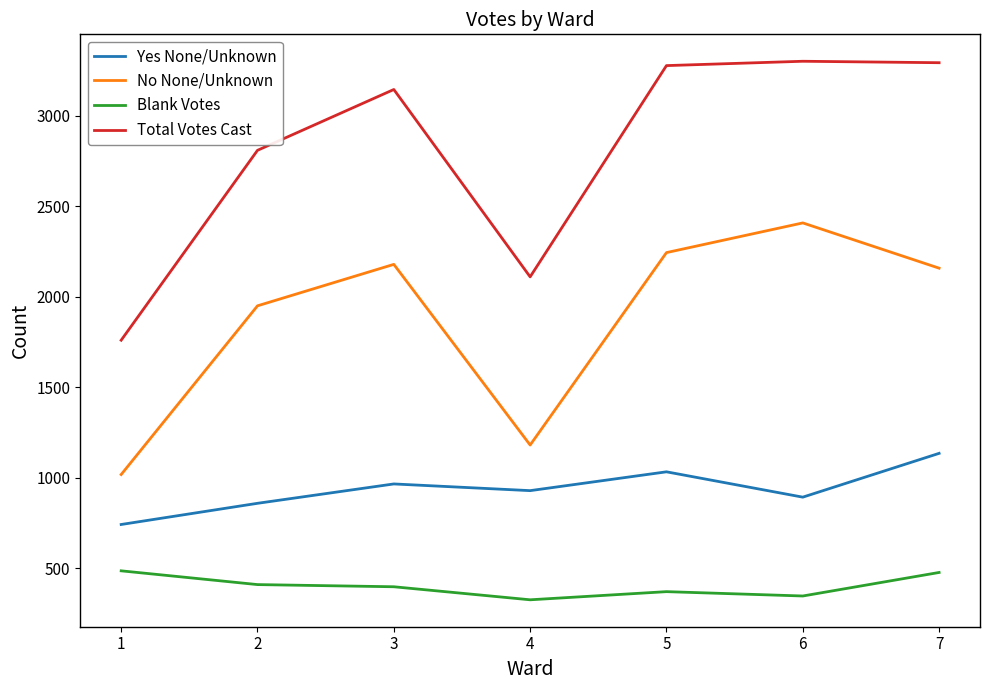

What is the greatest value displayed?

3301